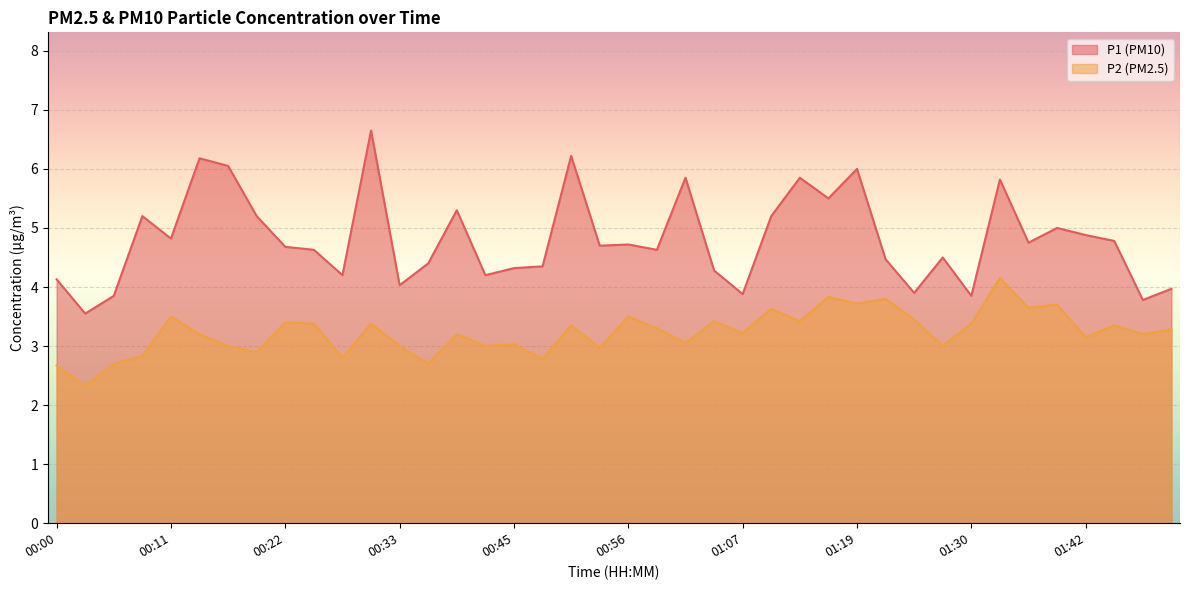

Which series has the widest spread of values?

P1